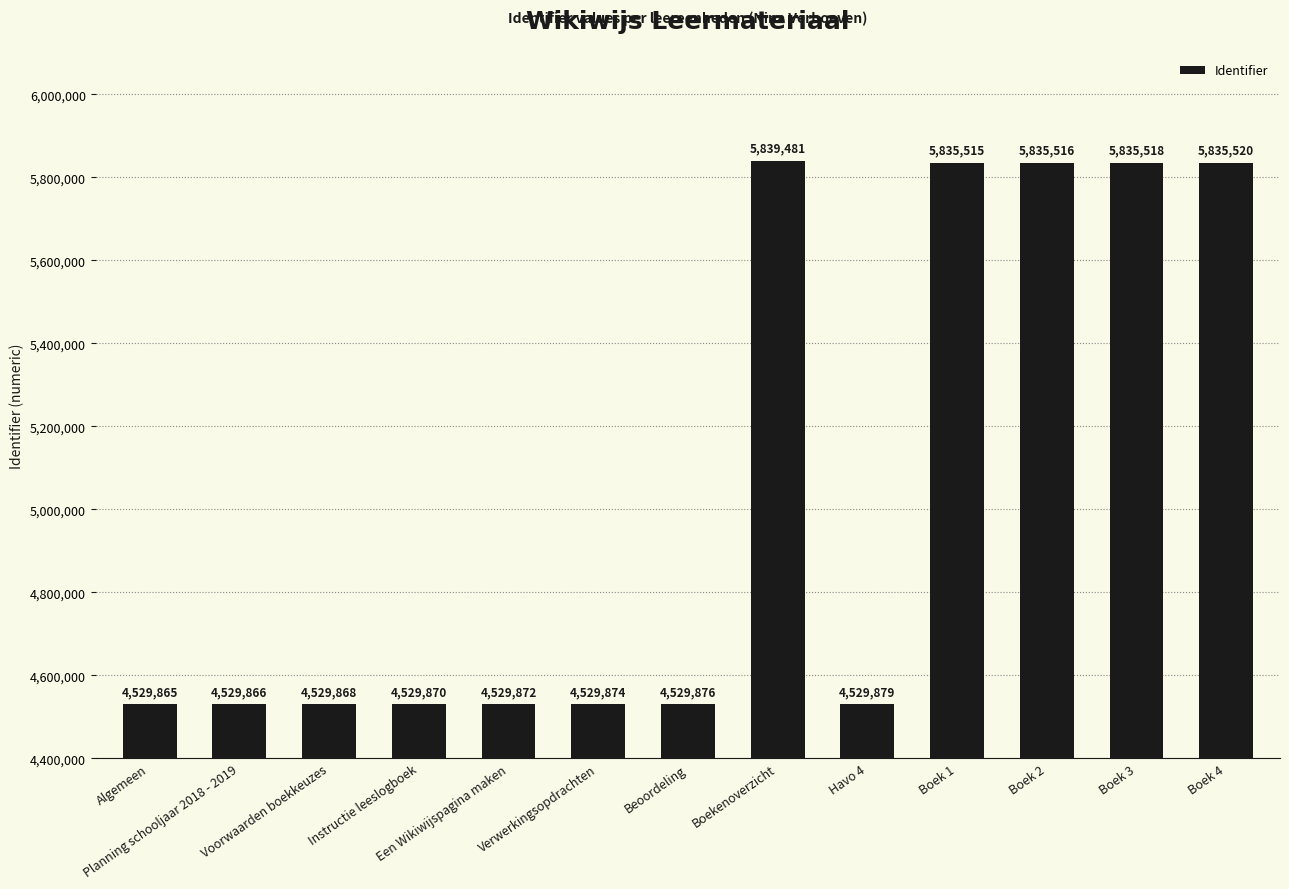

List the labels in order of value, smallest first.

Algemeen, Planning schooljaar 2018 - 2019, Voorwaarden boekkeuzes, Instructie leeslogboek, Een Wikiwijspagina maken, Verwerkingsopdrachten, Beoordeling, Havo 4, Boek 1, Boek 2, Boek 3, Boek 4, Boekenoverzicht